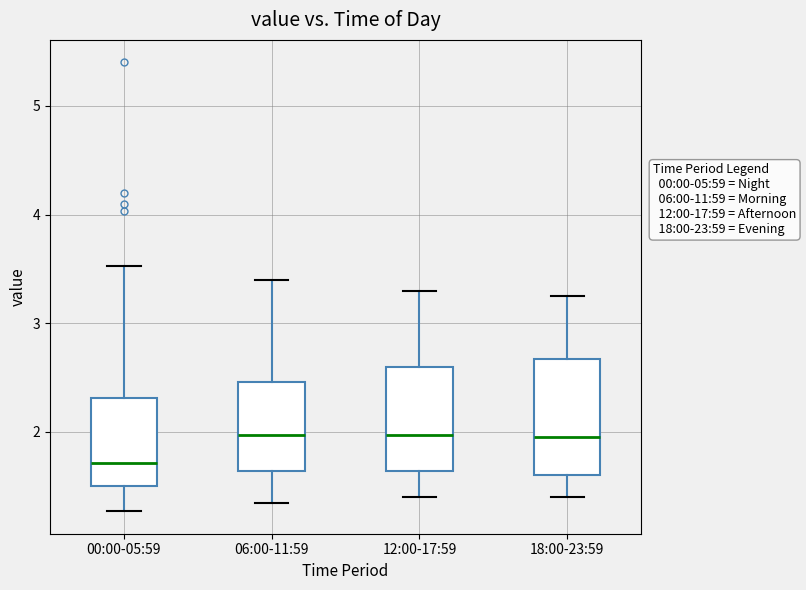

Where is the lower edge of the box for 18:00-23:59 on the y-axis? The values are not printed on the chart, so give them approximately, as read against the axis.

1.6